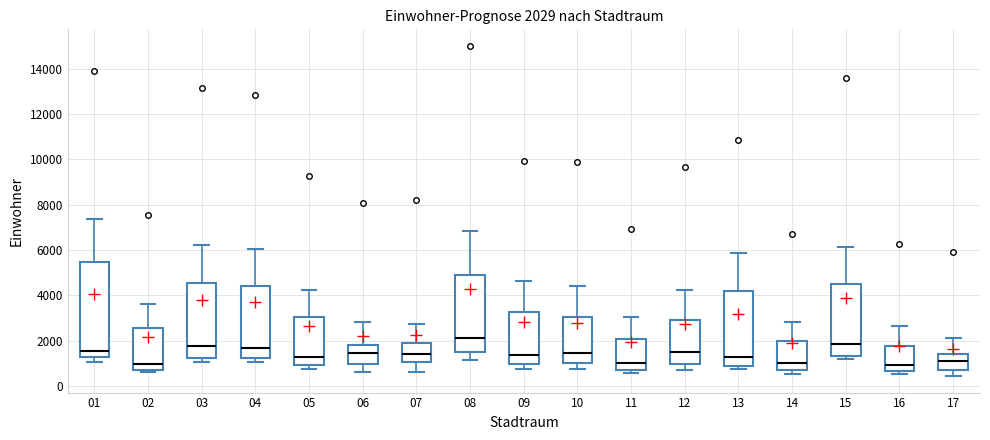

Which box's median line is the highest?

08